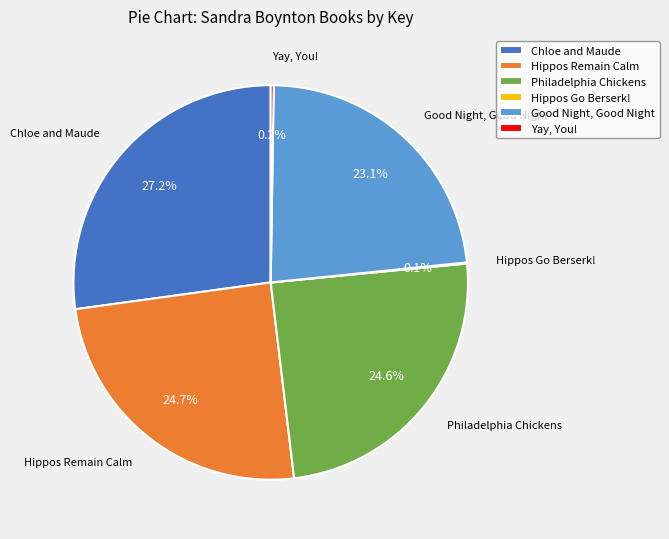

Does any single category account for the majority?

No